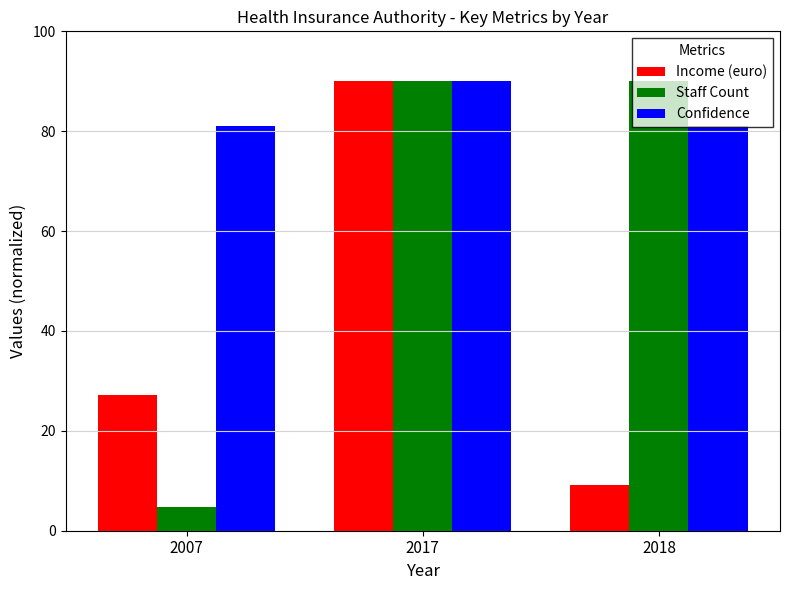

What is the difference between the maximum and second lowest values in the Income (euro) series?

62.9